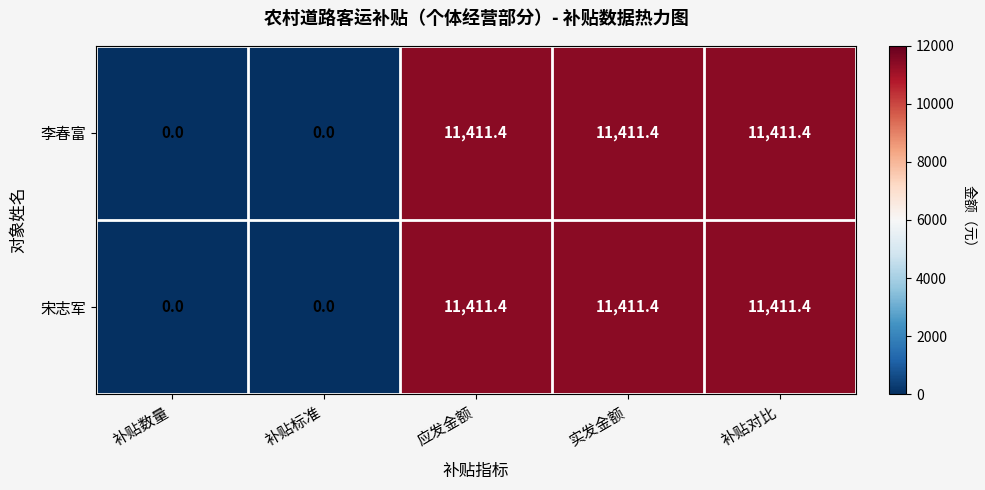

What is the maximum value shown in the chart?

11411.4